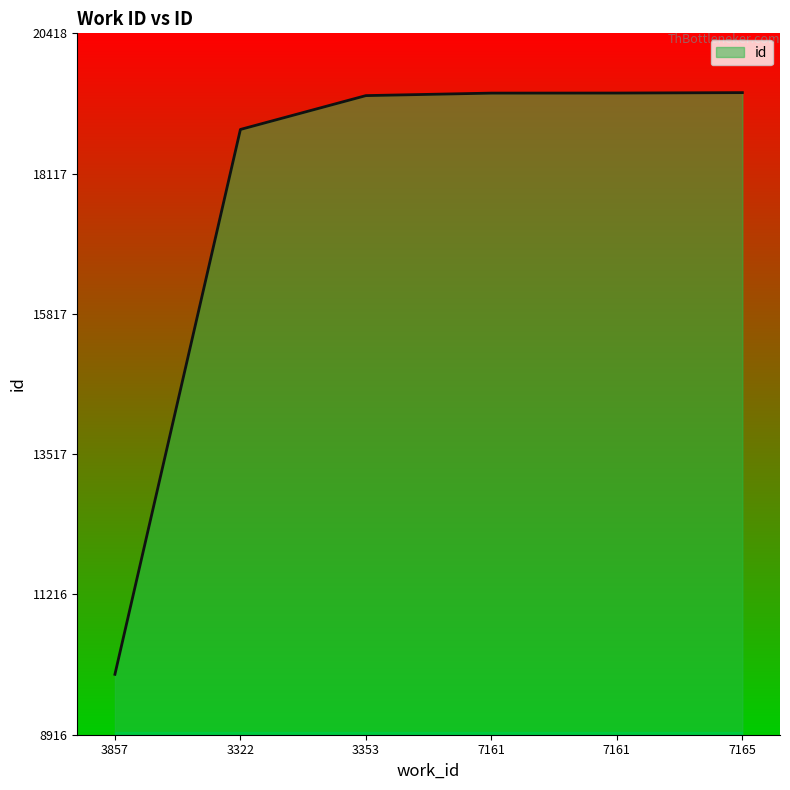

Count the number of categories in the chart.

6